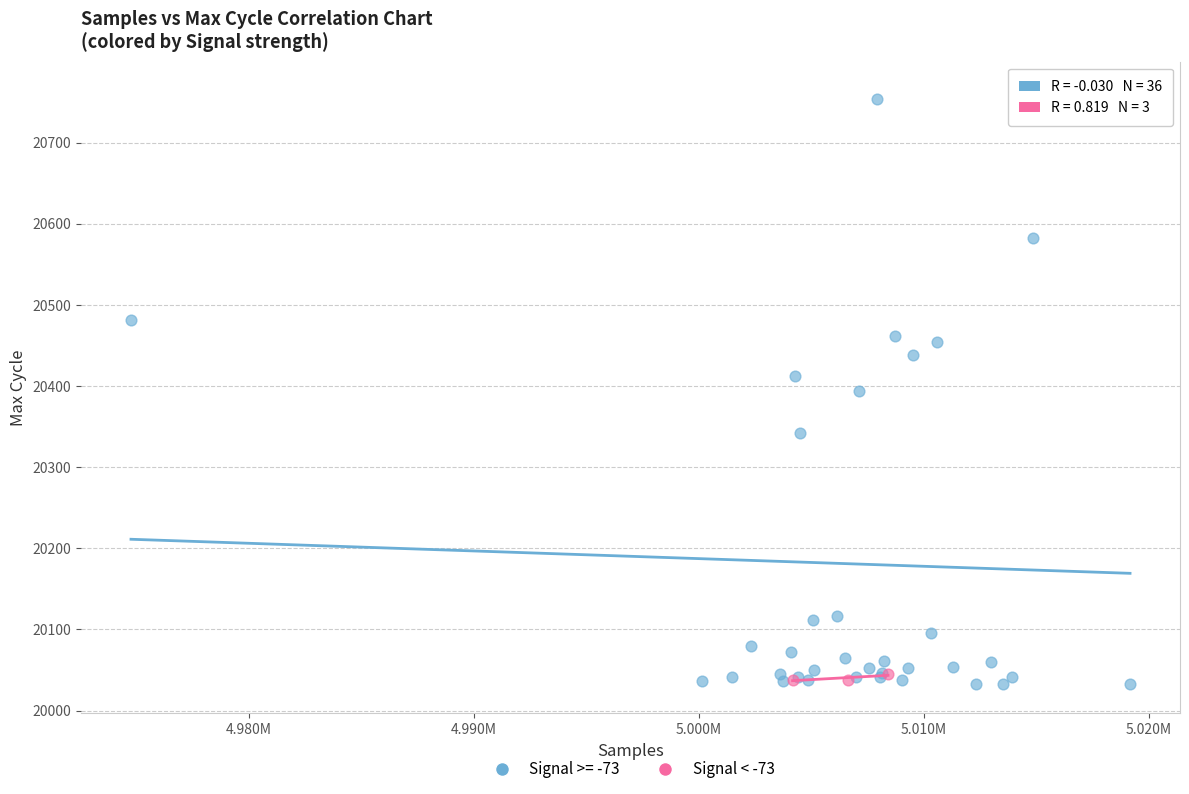

Which series has the widest spread of Y values?

Signal >= -73